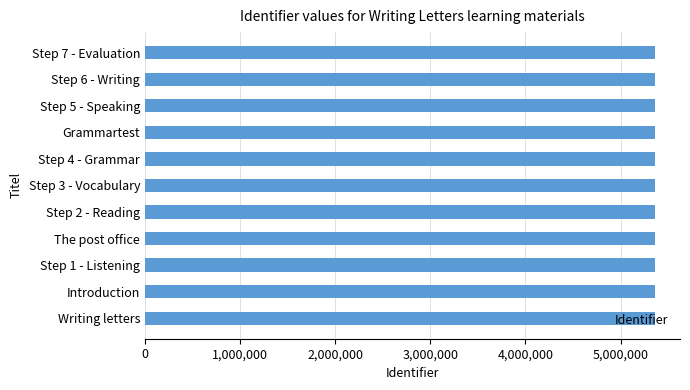

Approximately how many times larger is the value at The post office compared to Step 3 - Vocabulary?

1.0